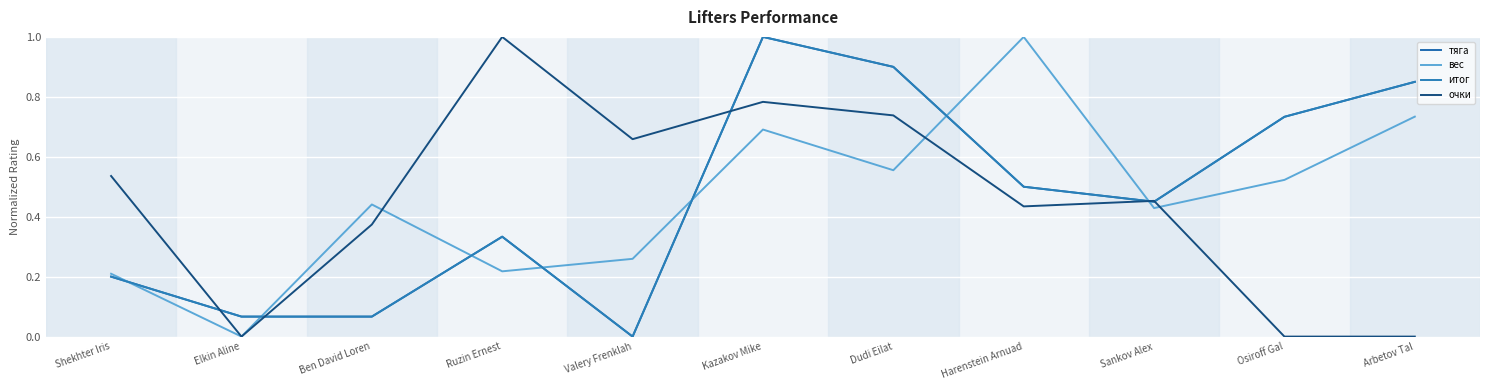

Is this an area chart (filled region under the line)?

No